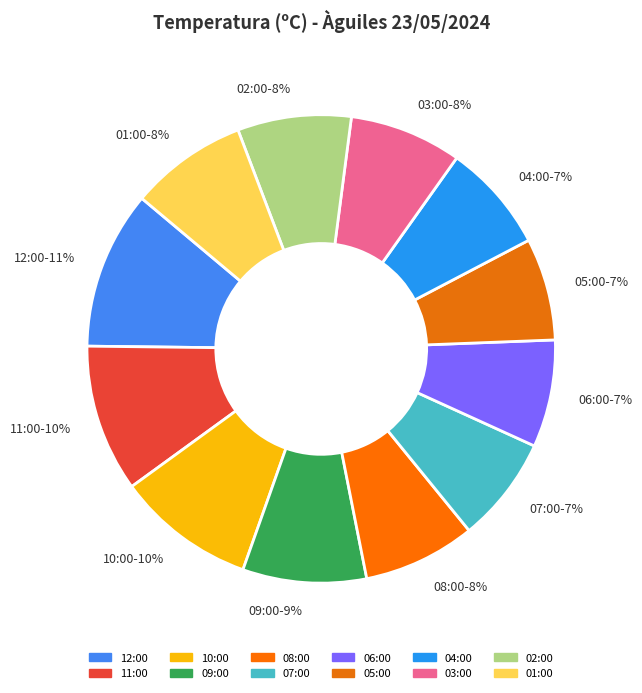

To the nearest percent, what percentage of the pie is 11:00?

10%